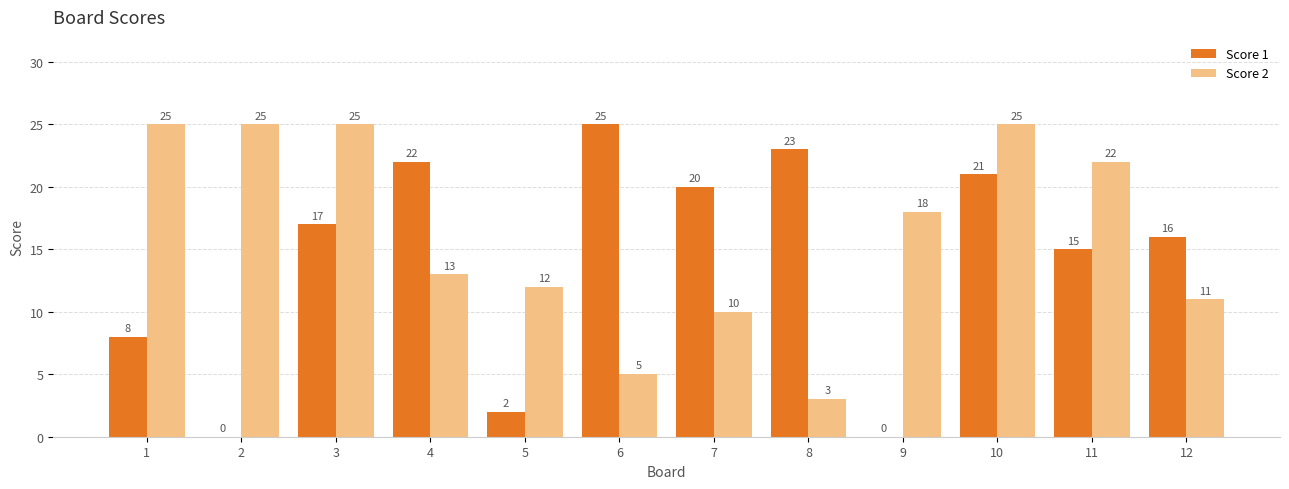

What is the sum of the Score 1 values at 12 and 6?

41